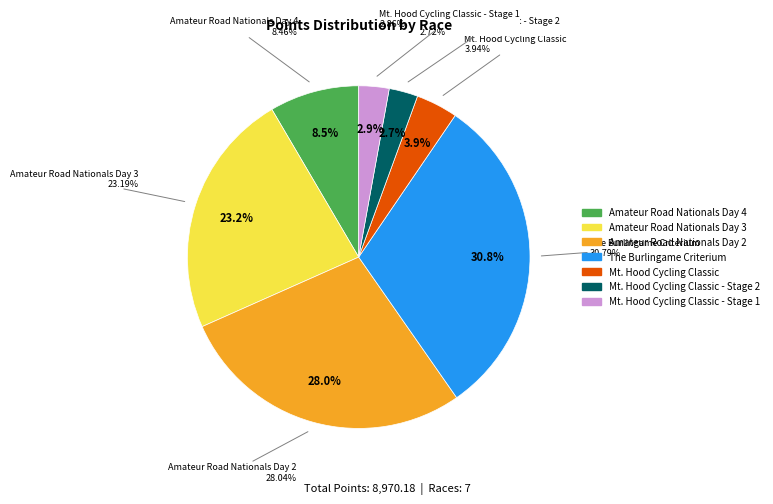

Approximately how many times larger is the value at Mt. Hood Cycling Classic - Stage 2 compared to Mt. Hood Cycling Classic - Stage 1?

1.0